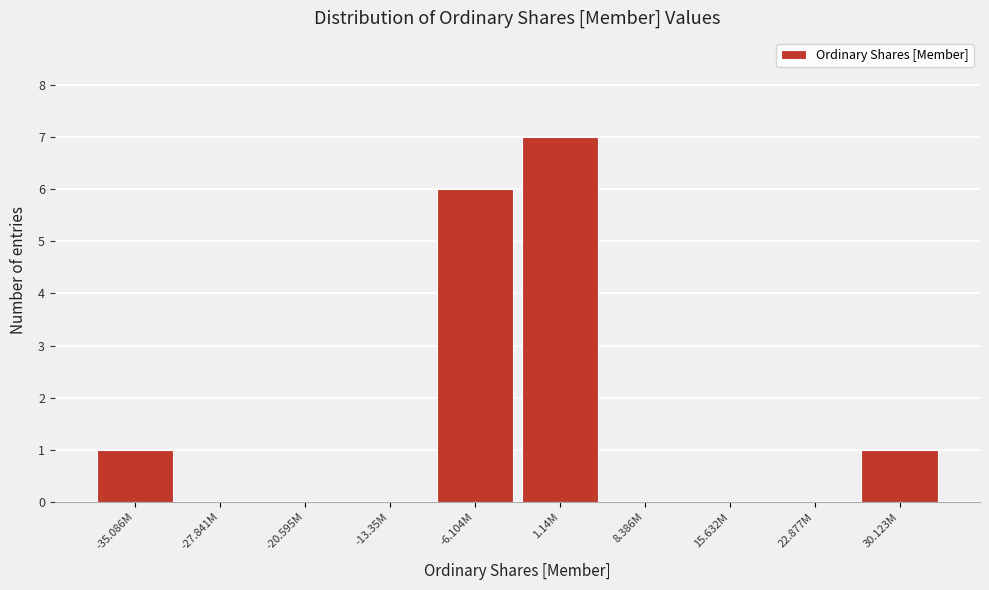

Reading right to left, list all the values displayed in this chart.

30.123M=1	22.877M=0	15.632M=0	8.386M=0	1.14M=7	-6.104M=6	-13.35M=0	-20.595M=0	-27.841M=0	-35.086M=1